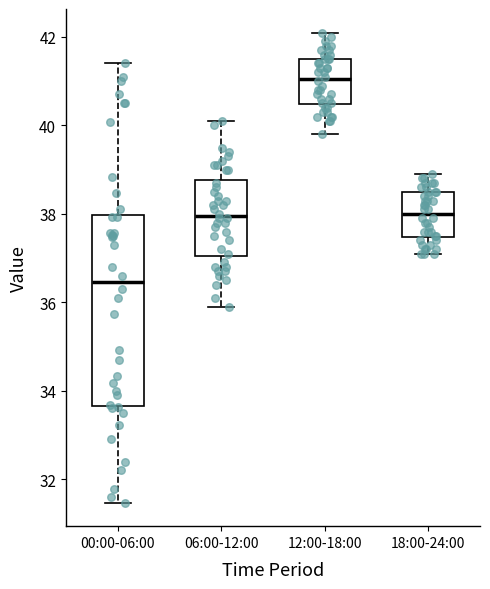

Reading left to right, transcribe this box plot: for each box, give where its median line is, the range the box spans, and where its two whiskers end, as read against the y-axis. The values are not printed on the chart, so give them approximately, as read against the axis.

00:00-06:00: median 36.4, box 33.6 to 38.0, whiskers 31.4 to 41.4
06:00-12:00: median 38.0, box 37.0 to 38.8, whiskers 36.0 to 40.2
12:00-18:00: median 41.0, box 40.4 to 41.6, whiskers 39.8 to 42.2
18:00-24:00: median 38.0, box 37.4 to 38.6, whiskers 37.2 to 39.0